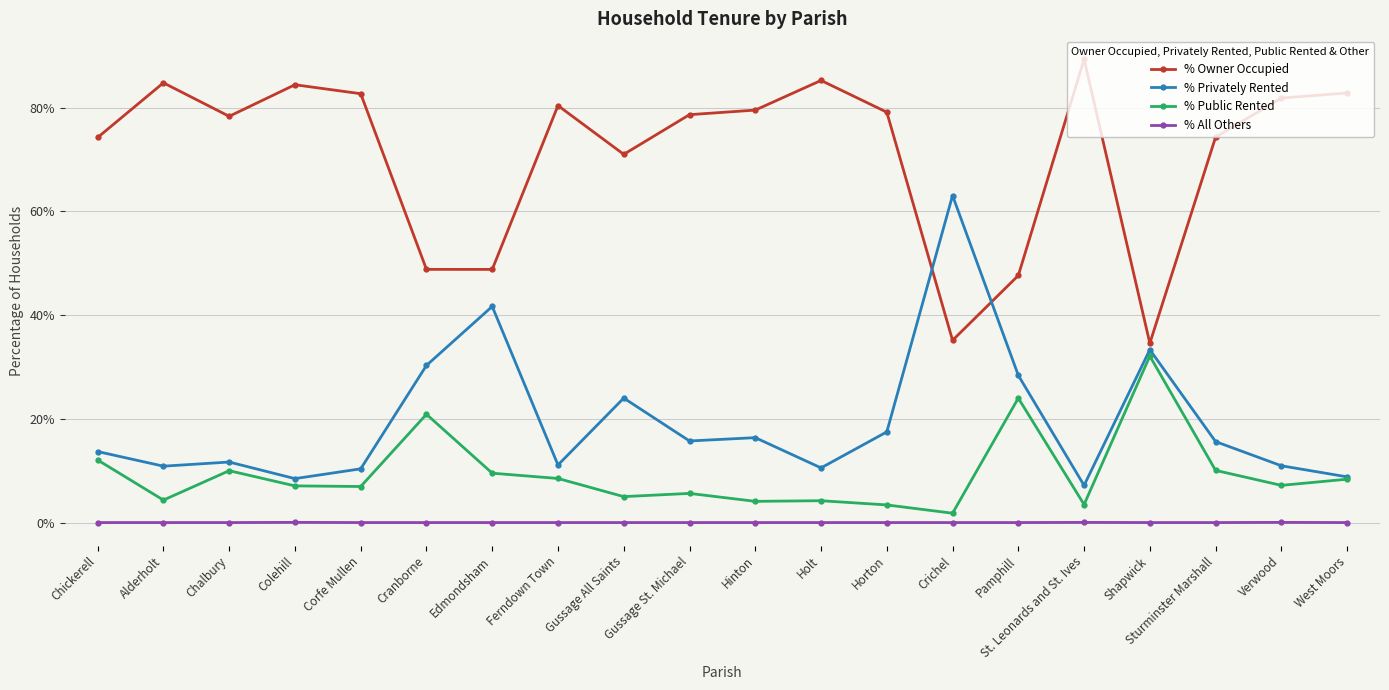

True or false: % Public Rented and % All Others intersect in this chart.

False